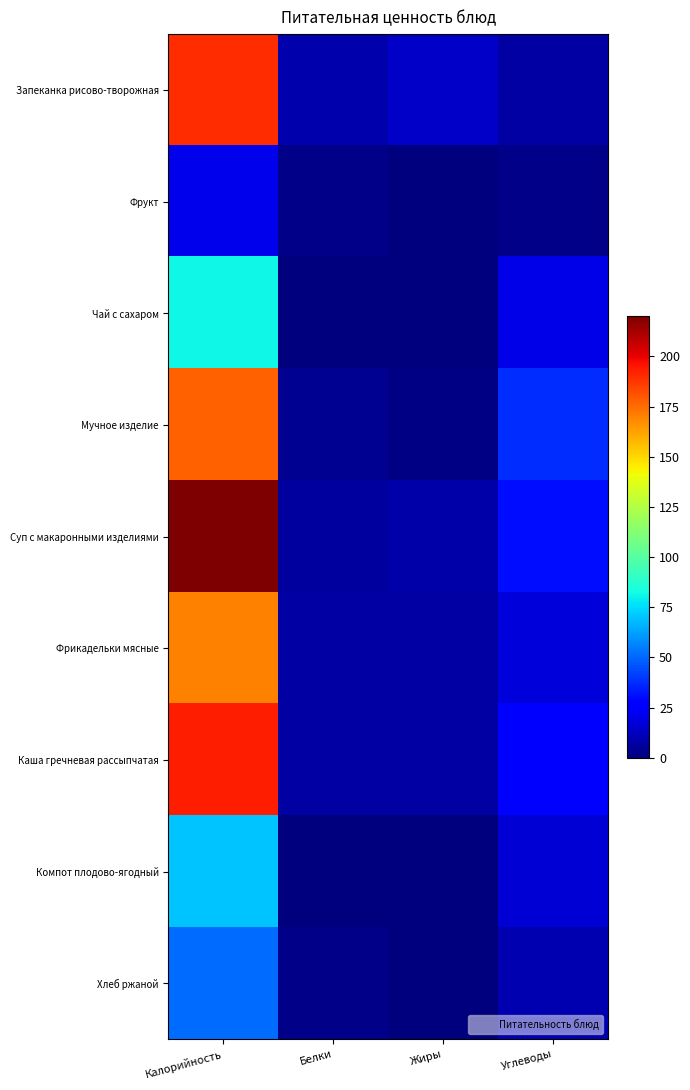

How many distinct data groups are displayed?

9